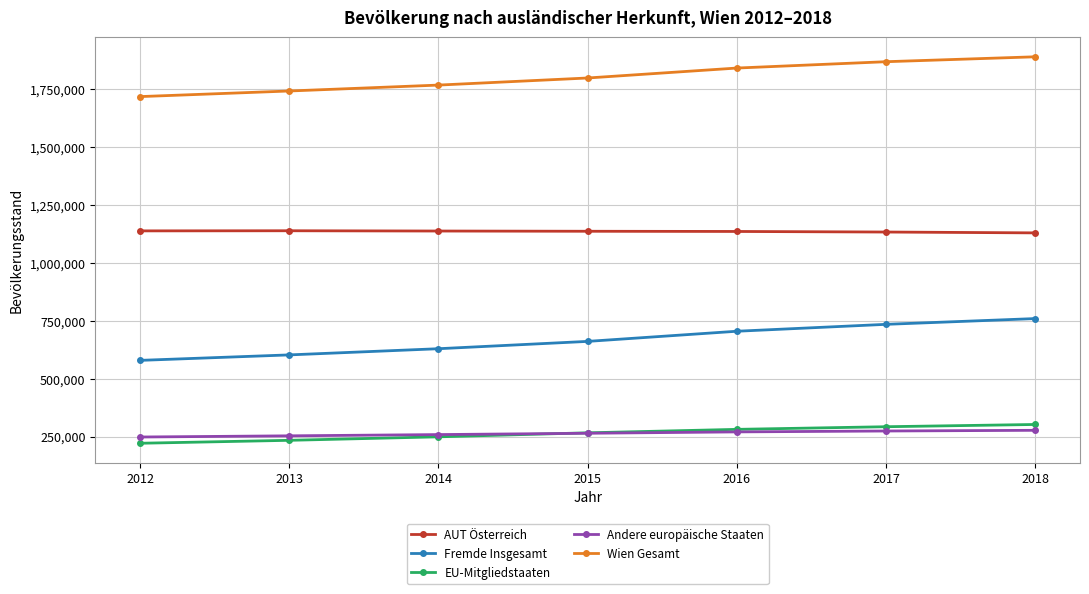

True or false: Andere europäische Staaten and AUT Österreich cross at least once.

False